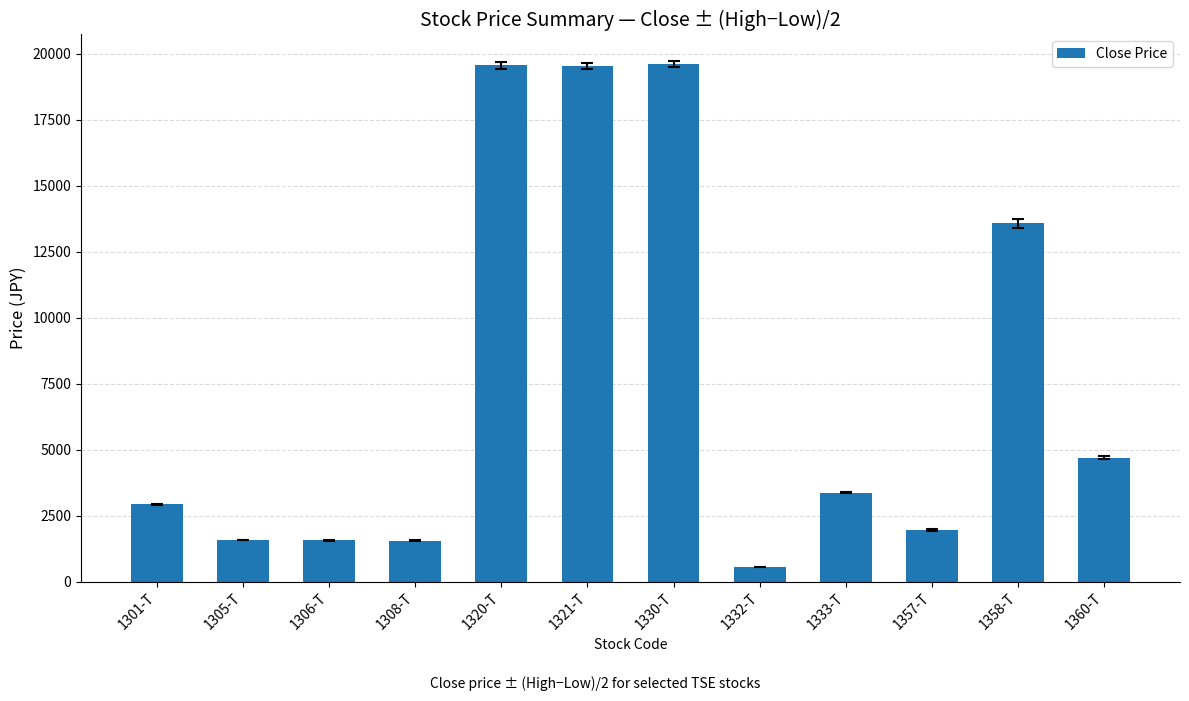

What is the sum of all values?

90549